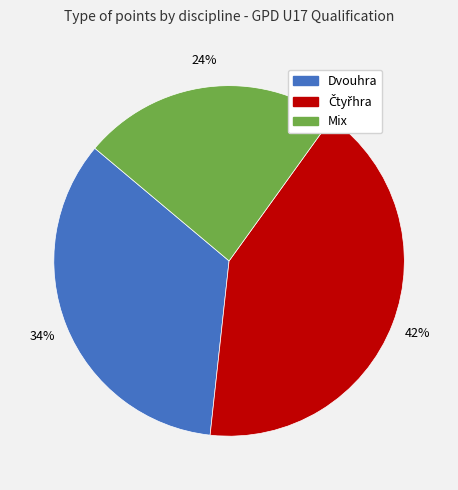

How many segments does this pie chart have?

3